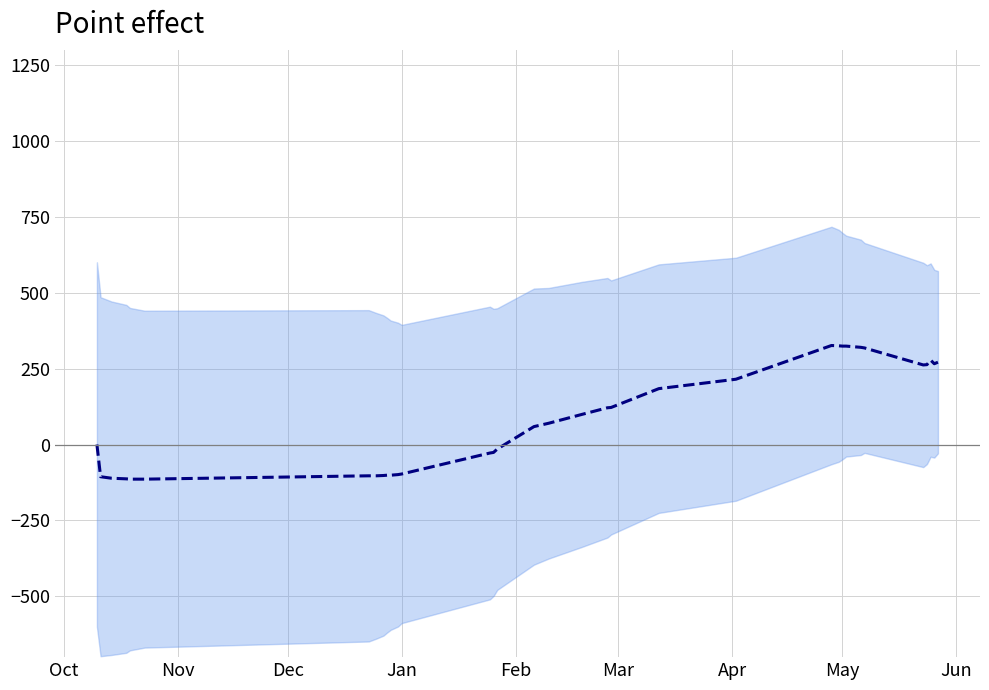

Does the chart display data point markers on the line(s)?

No